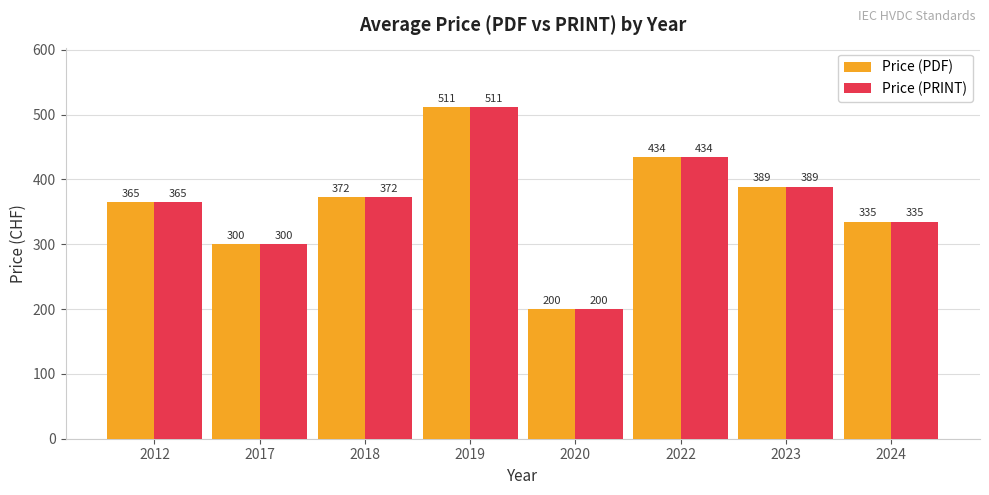

What is the difference between the Price (PRINT) values at 2024 and 2020?

135.0